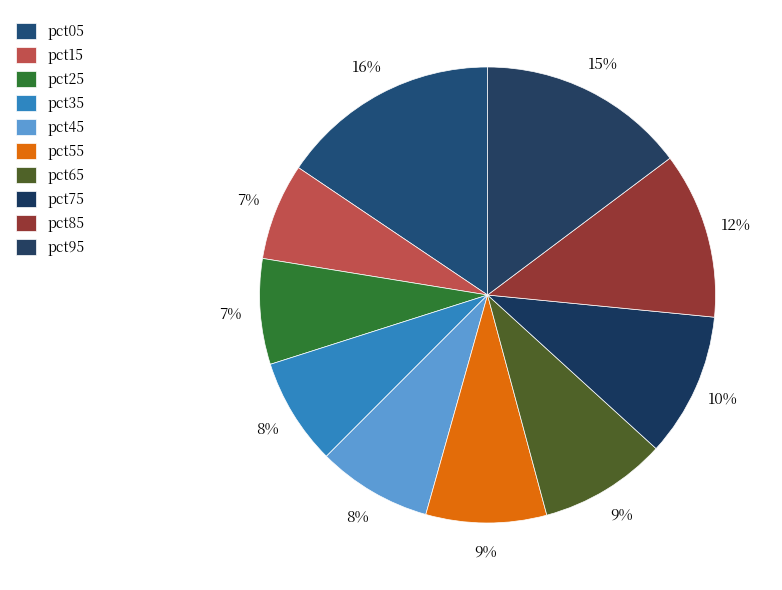

Count the number of slices in the pie.

10